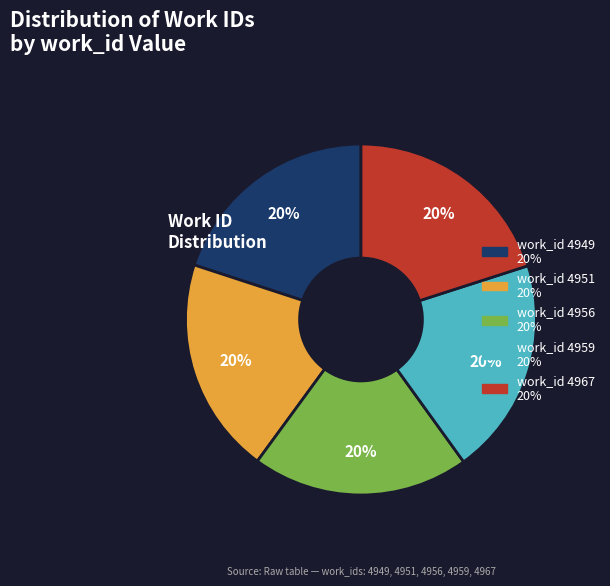

To the nearest percent, what portion does work_id 4956 represent?

20%